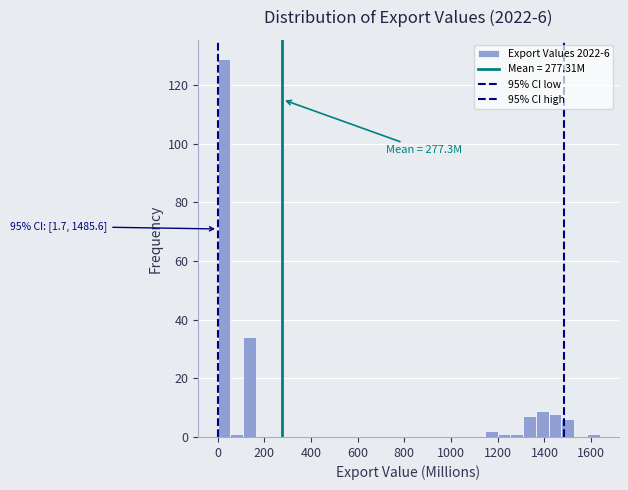

Read against the x-axis, roughly where is the centre of the tallest bar?

20